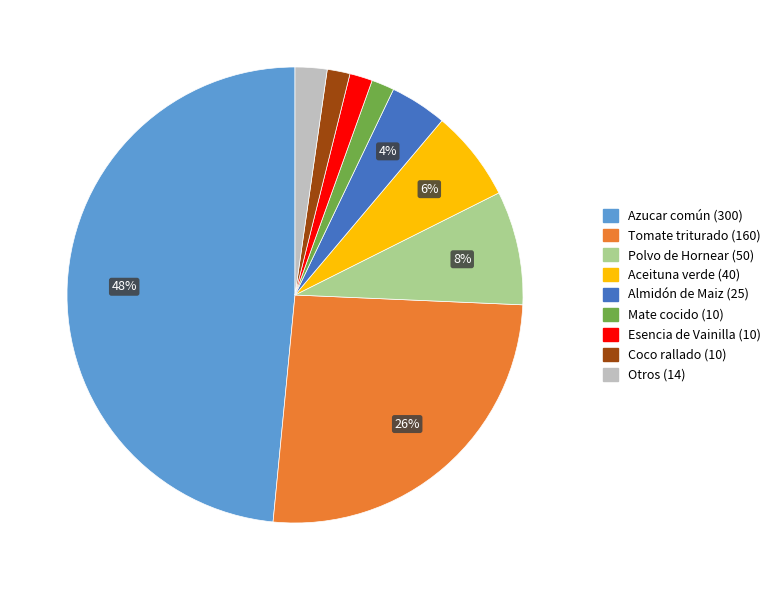

Is there any slice that represents more than half of the pie?

No